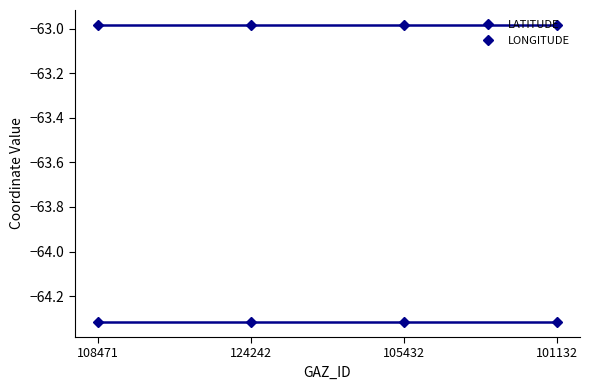

True or false: LONGITUDE and LATITUDE cross at least once.

False